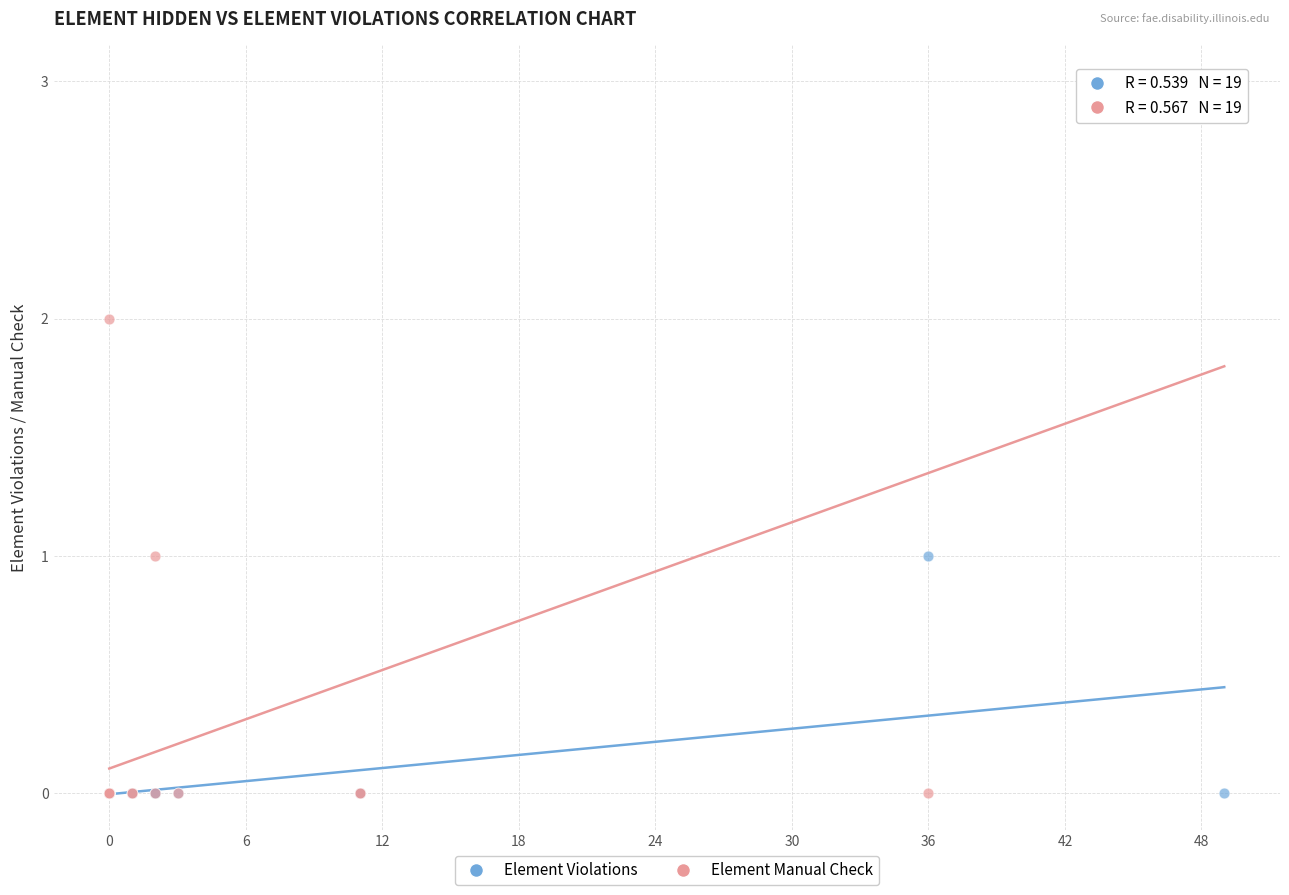

Which series has the largest Y range (max minus min)?

Element Manual Check